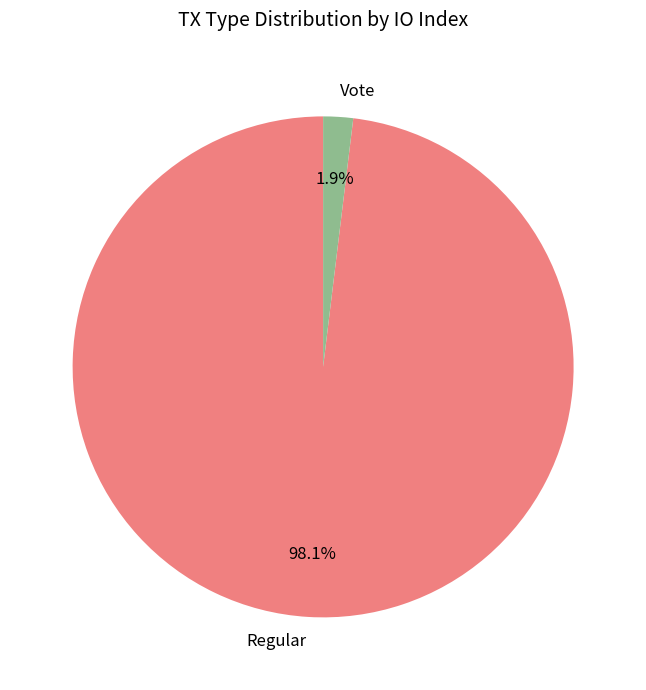

Which has a higher value, Vote or Regular?

Regular